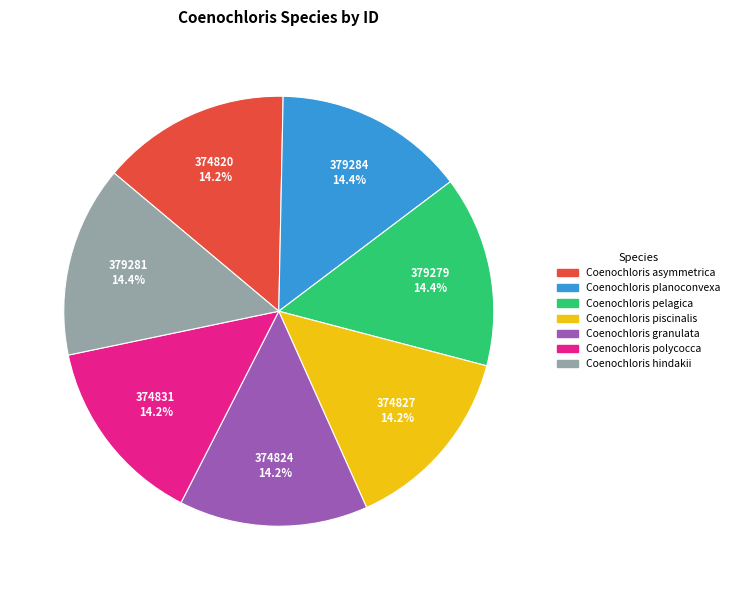

Does any single category account for the majority?

No